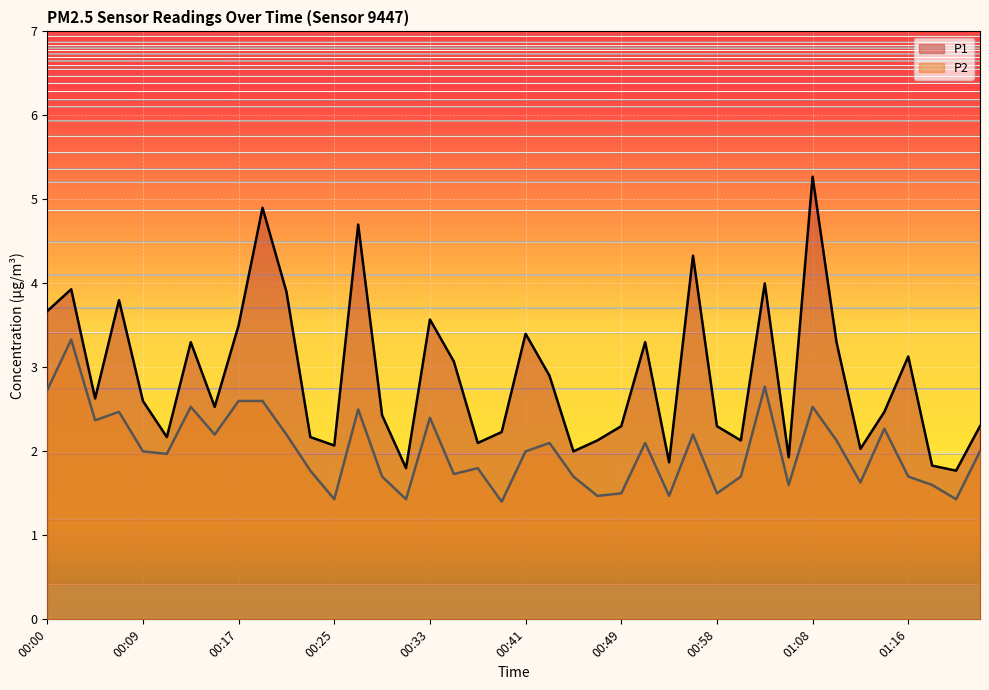

What is the difference between the maximum and minimum values in the P2 series?

1.9